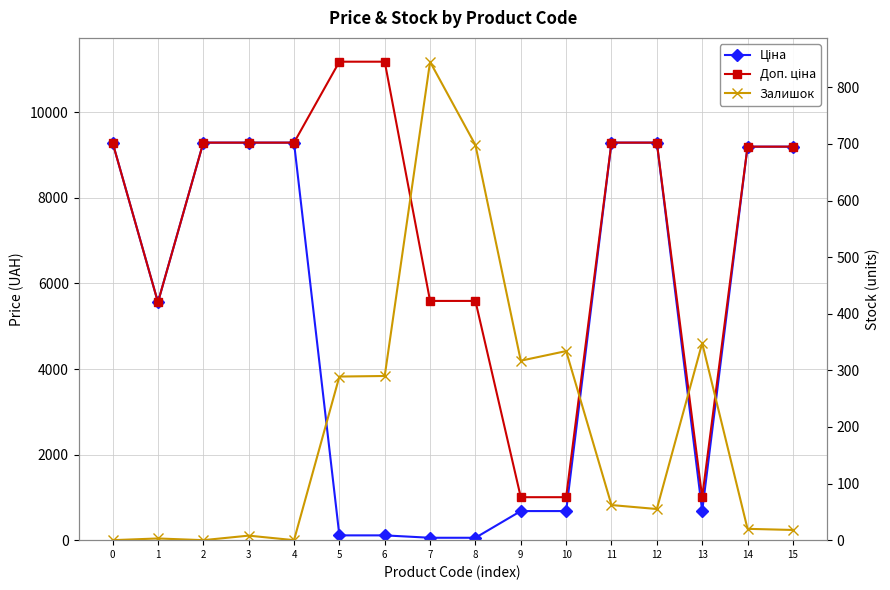

What is the total value across all series at 8?

6344.9